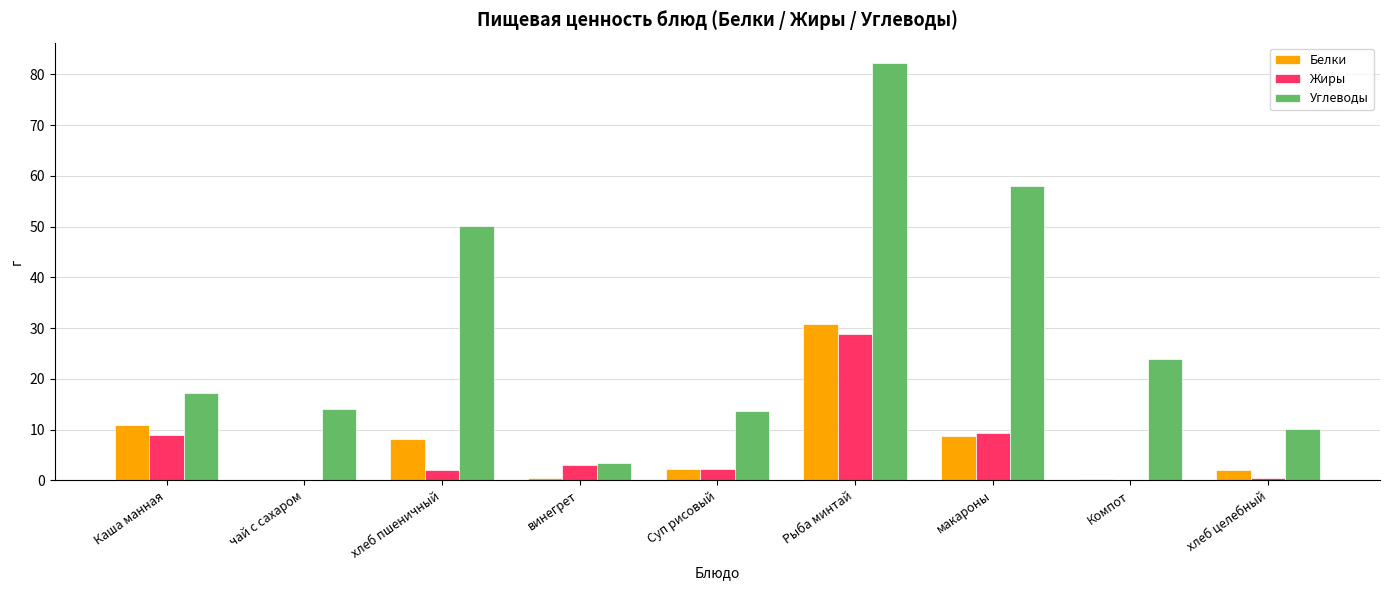

Between хлеб пшеничный and Суп рисовый, which series saw the biggest shift?

Углеводы